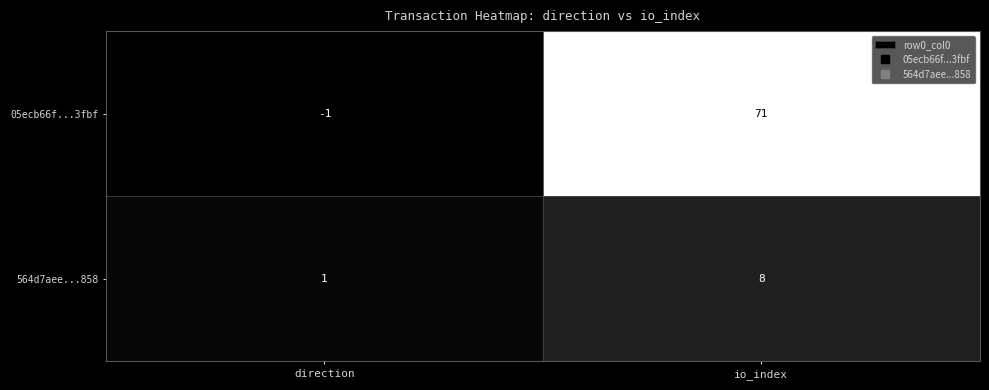

Is it true that 564d7aee...858 equals 13 at io_index?

False